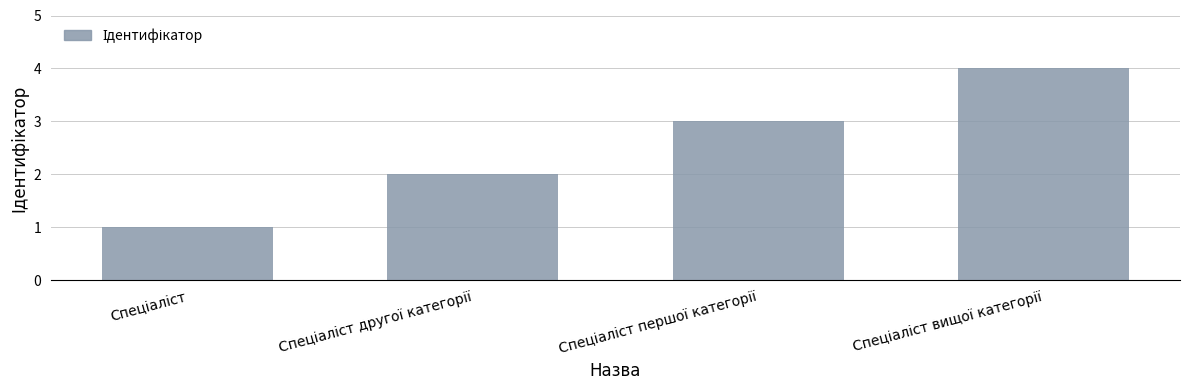

What is the difference between the maximum and minimum values?

3